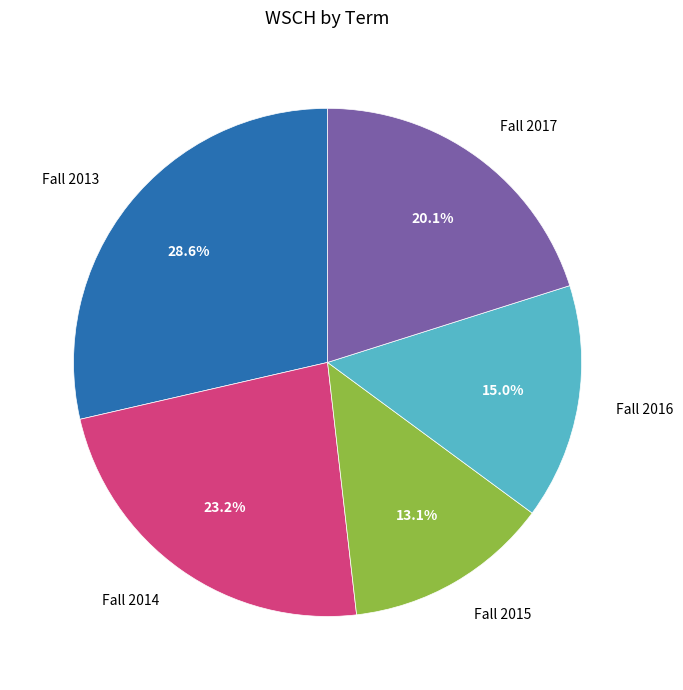

Do Fall 2016 and Fall 2013 together represent more than half of the pie?

No